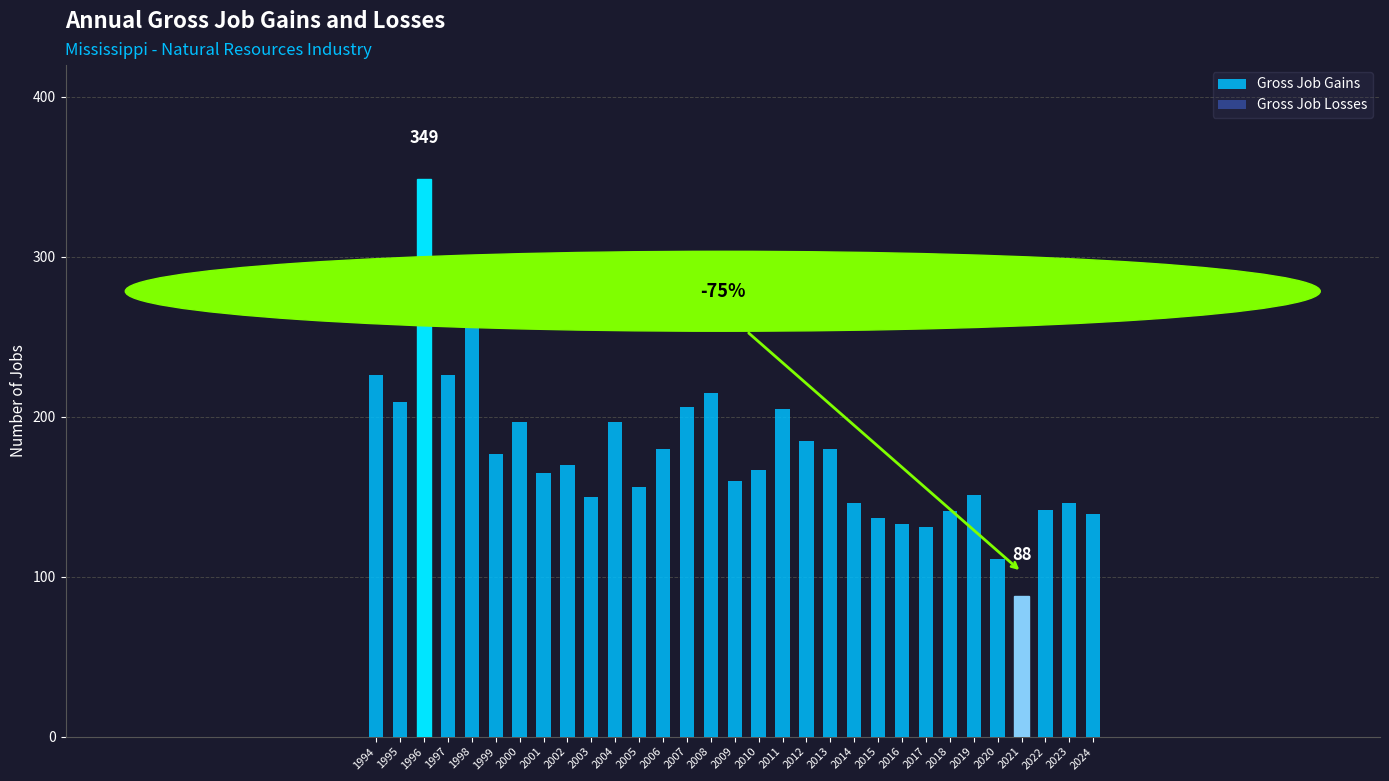

How many bars are there in total?

31